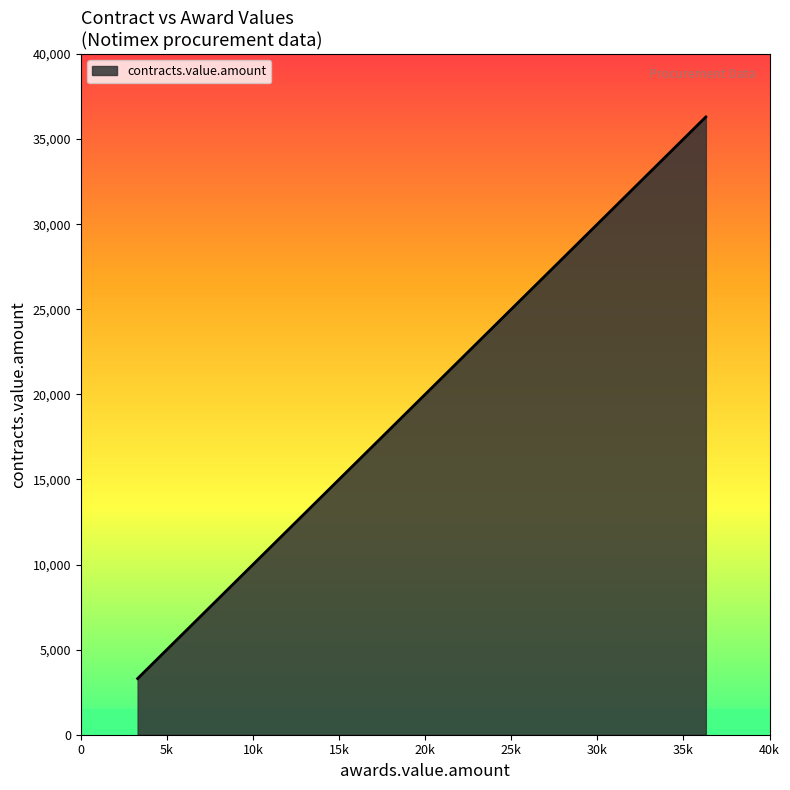

True or false: there are more than 0 points higher than both neighbors.

False